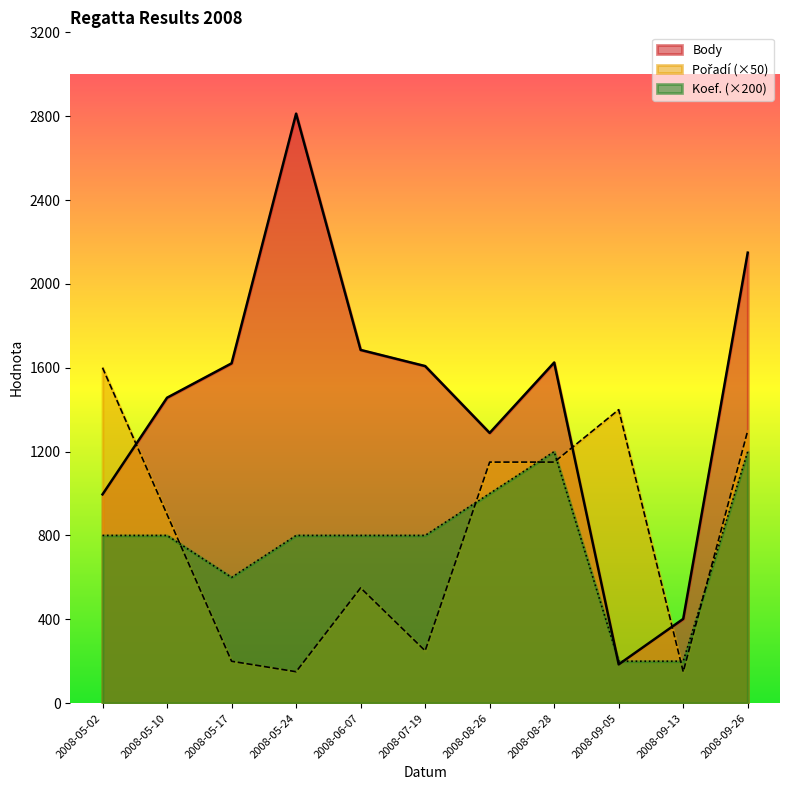

What is the average value of the Pořadí series?

800